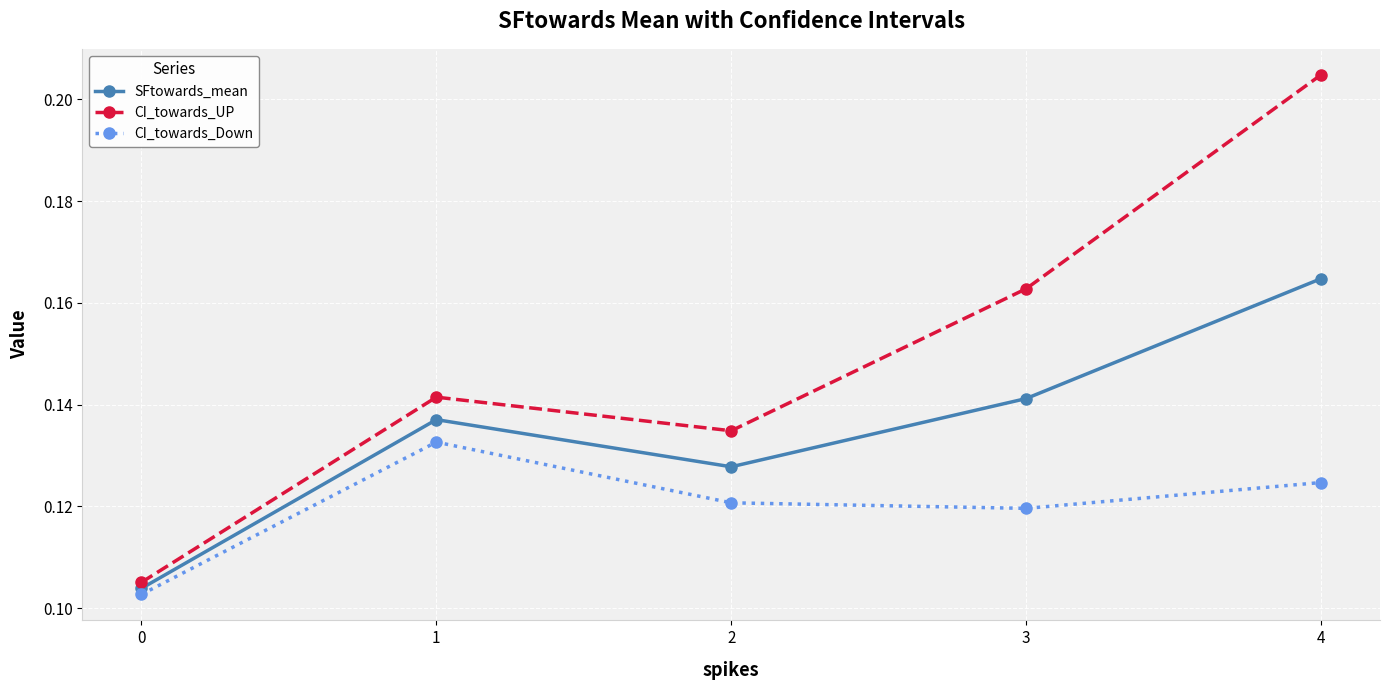

What is the sum of the CI_towards_Down values at 1 and 4?

0.3